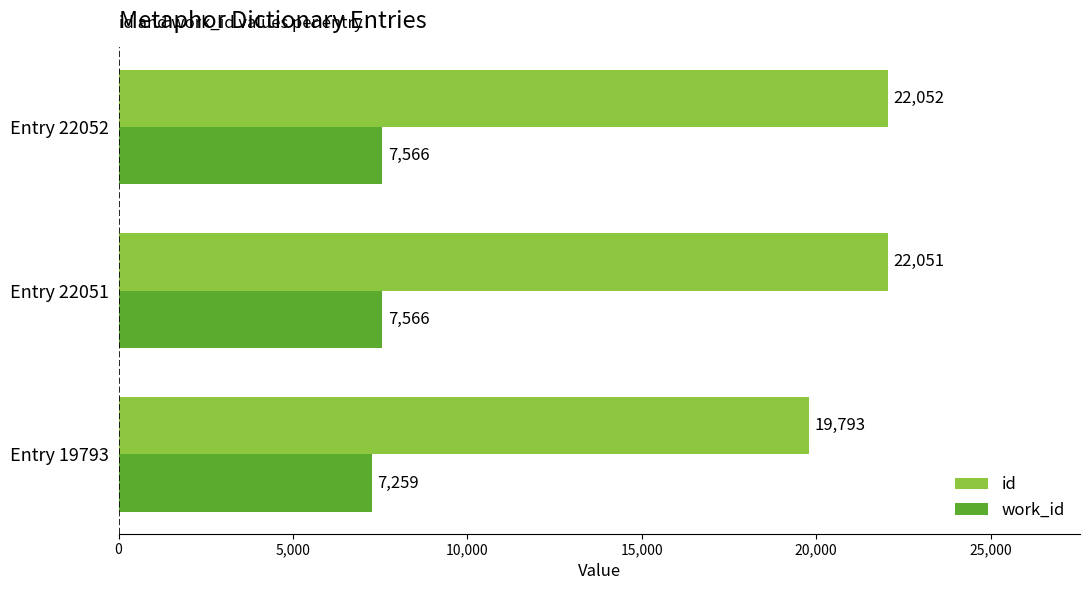

At how many categories does at least one series exceed 19468?

3